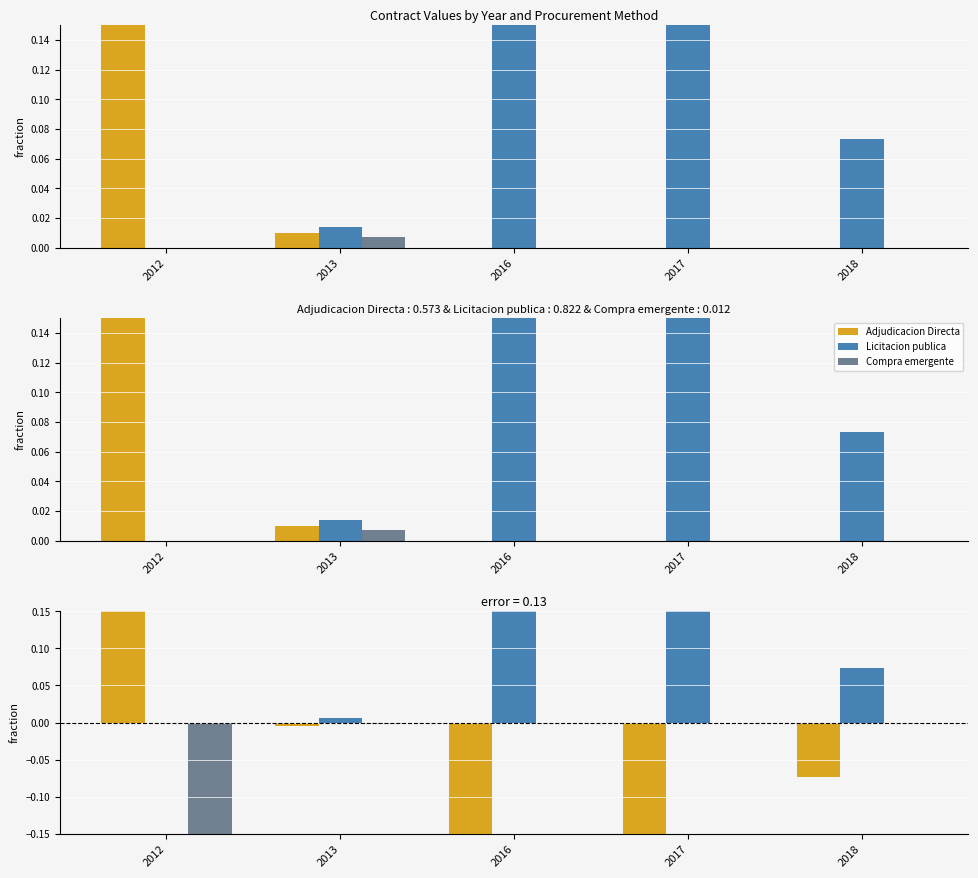

The value of Compra emergente at 2016 is 0.0. True or false?

True